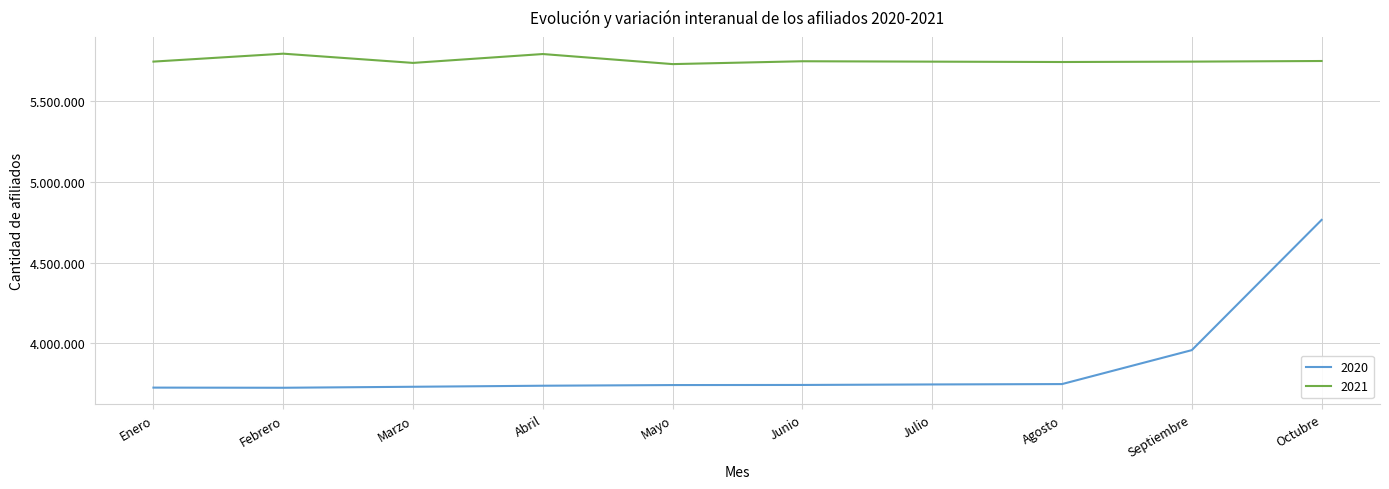

What is the difference between the highest and lowest values at Agosto?

1996191